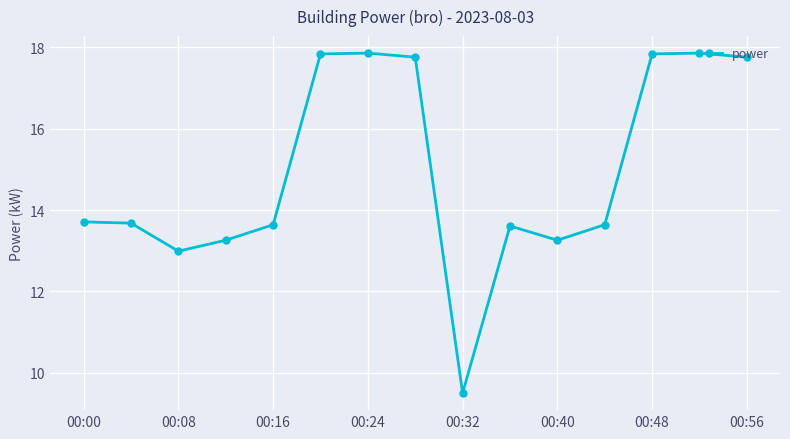

True or false: the data has more than 0 interior local peaks.

True